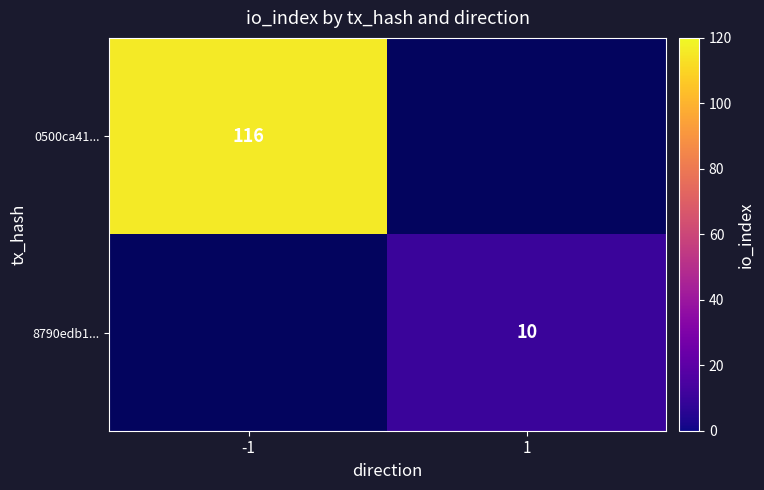

True or false: 0500ca41... has a value of 185 at -1.

False